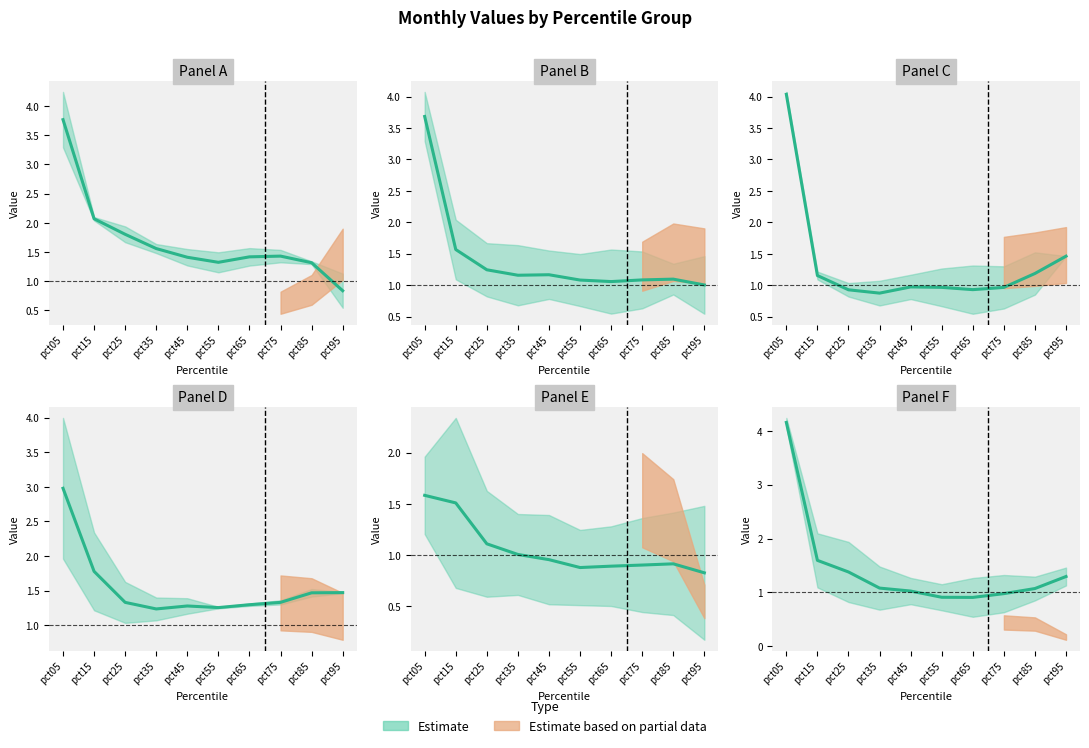

Which has a higher value, pct45 or pct95?

pct45